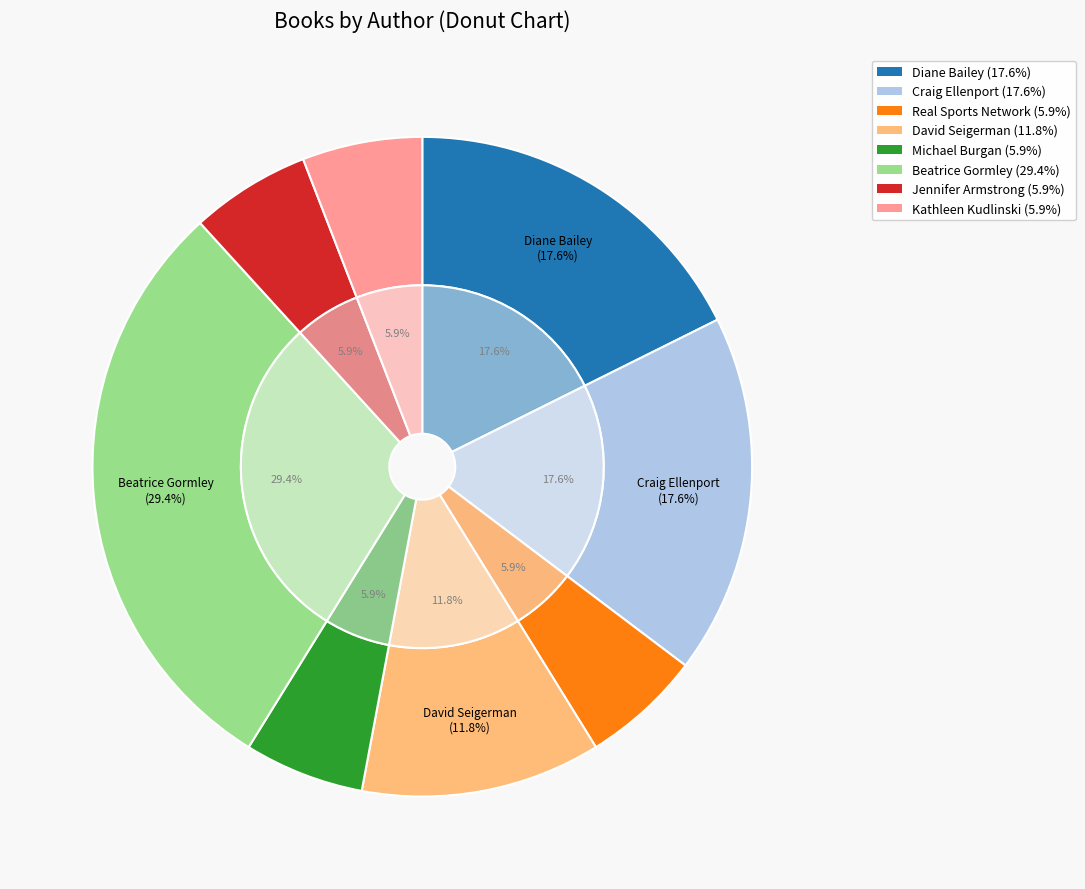

Approximately how many times larger is the value at David Seigerman compared to Beatrice Gormley?

0.4